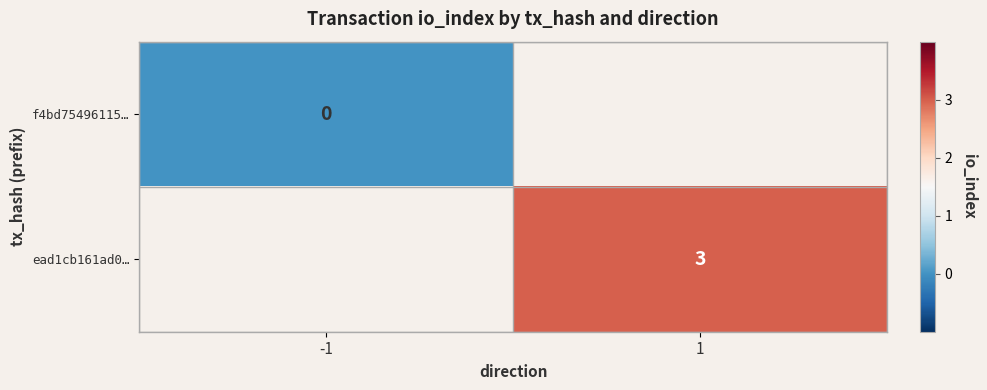

Between 1 and -1, which is larger?

-1